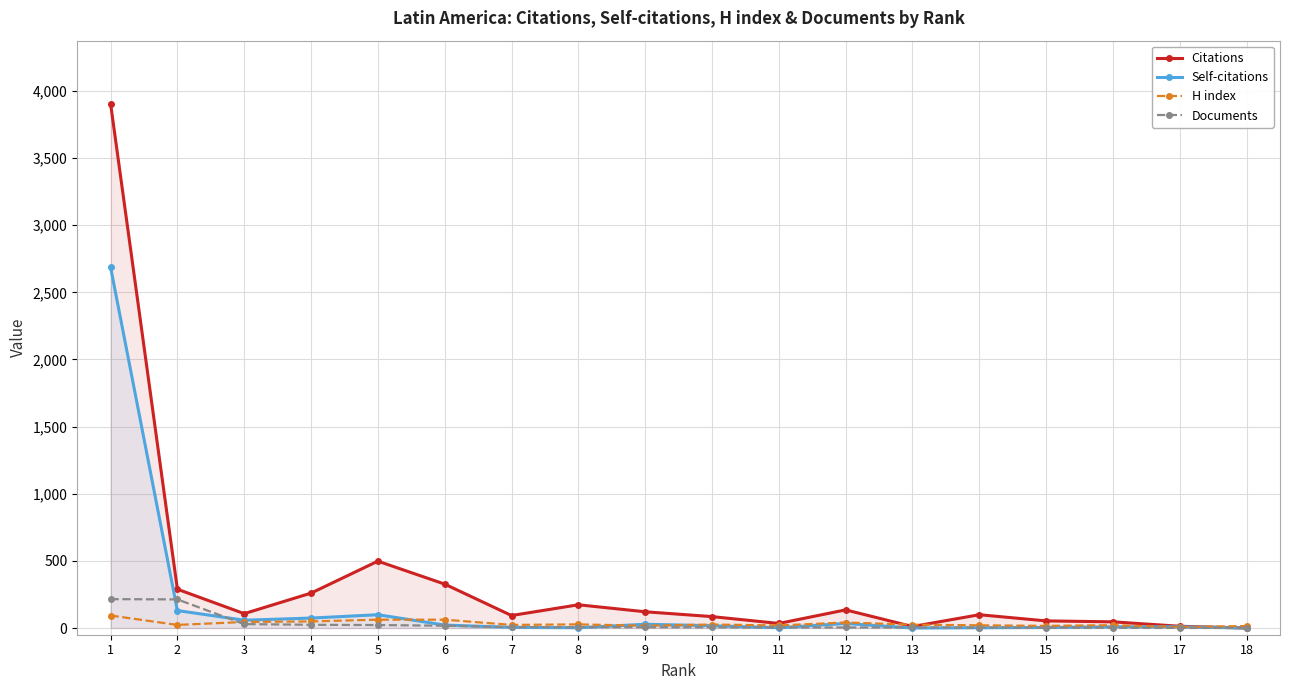

Which series has the largest range (max minus min)?

Citations